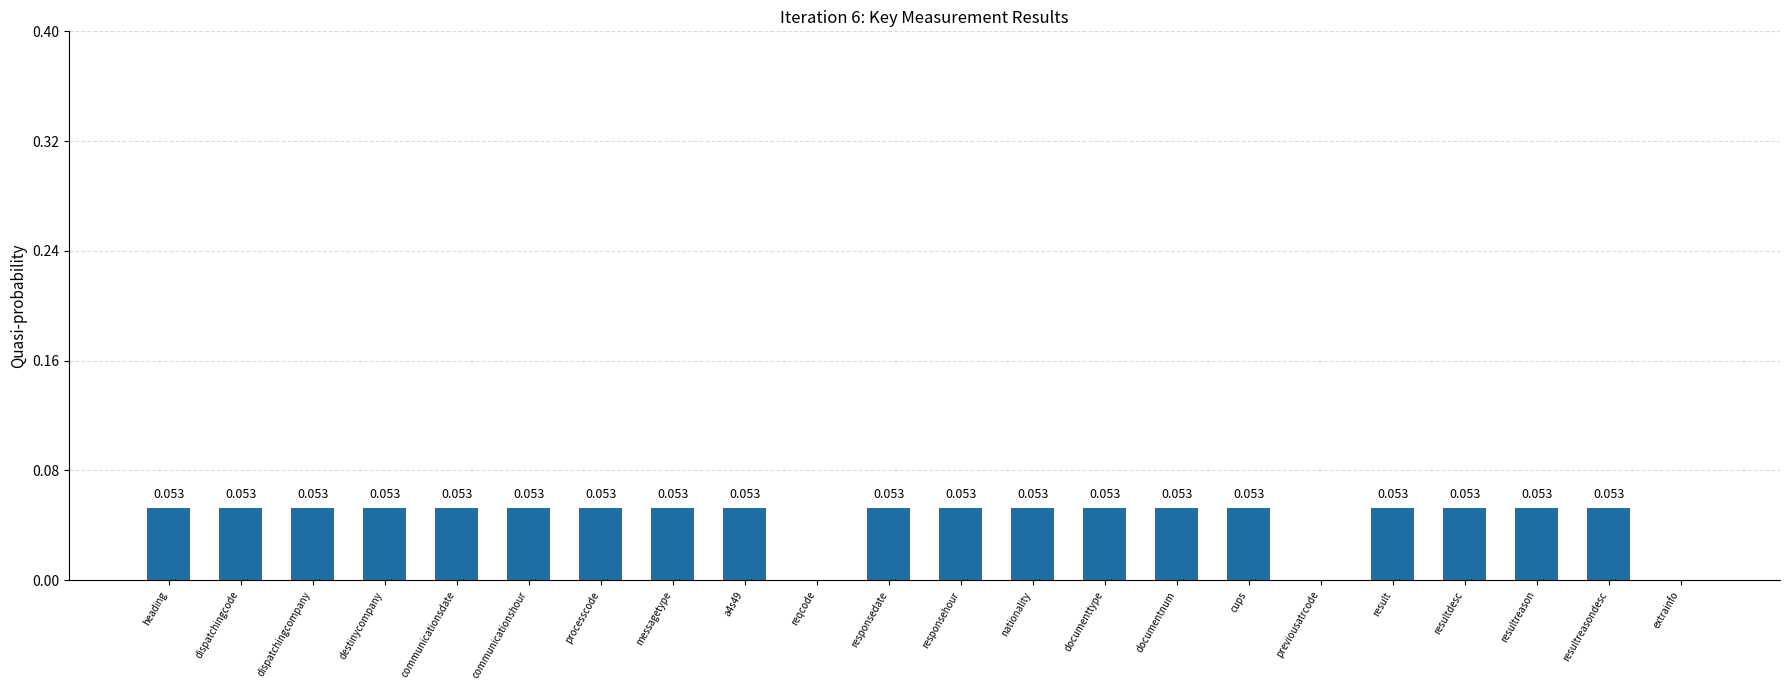

Between extrainfo and result, which is larger?

result